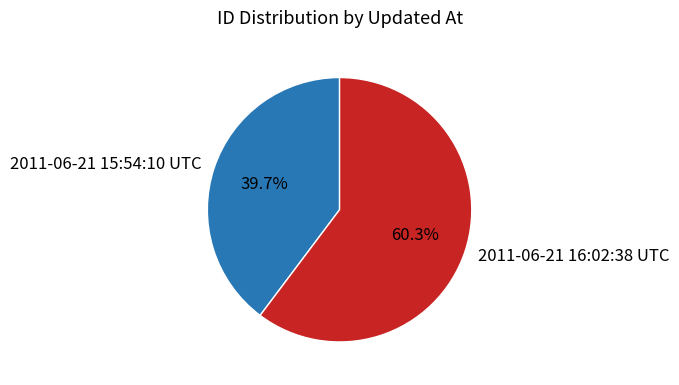

To the nearest percent, what percentage of the pie is 2011-06-21 16:02:38 UTC?

60%